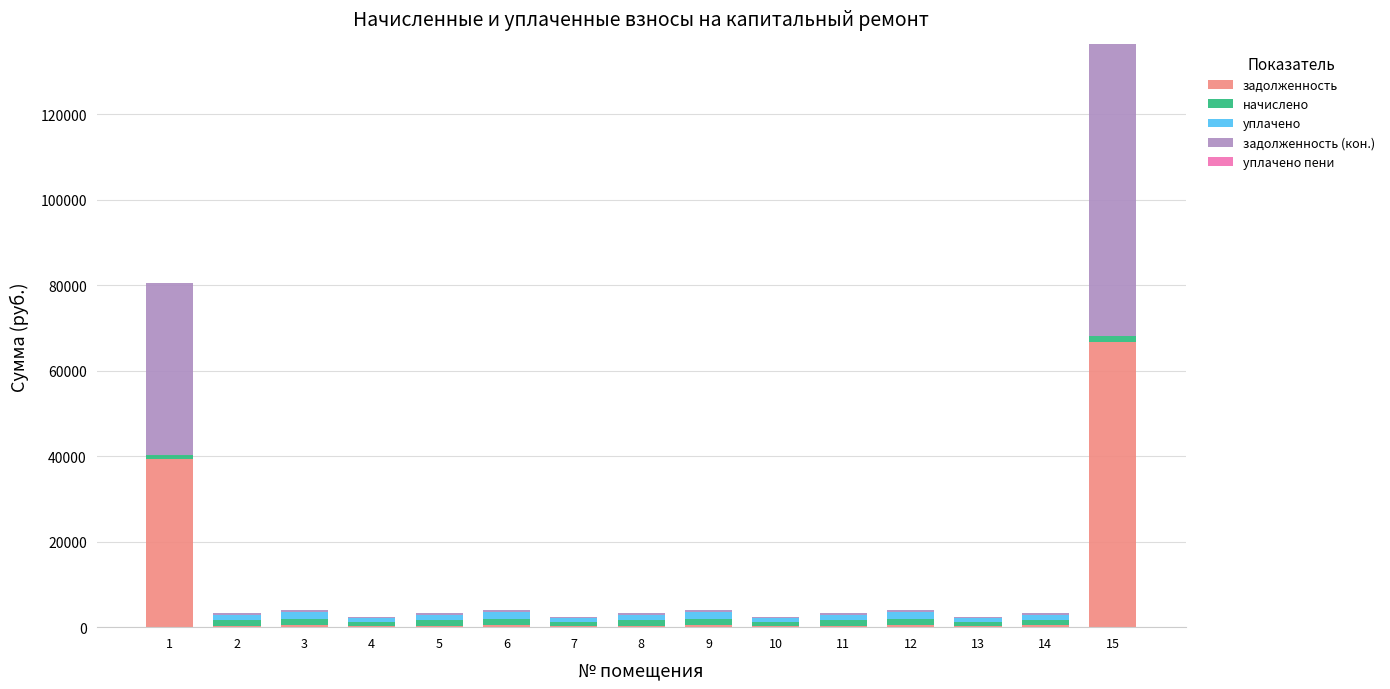

What is the sum of all задолженность values?

110927.8